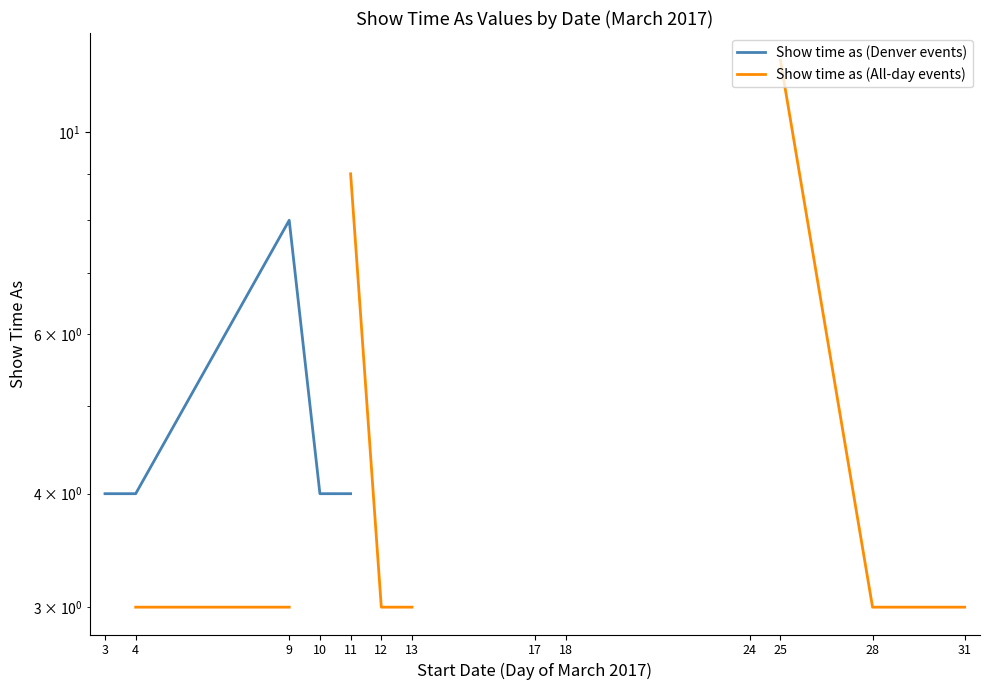

Which series changed the most between 28 and 31?

Show time as (All-day events)